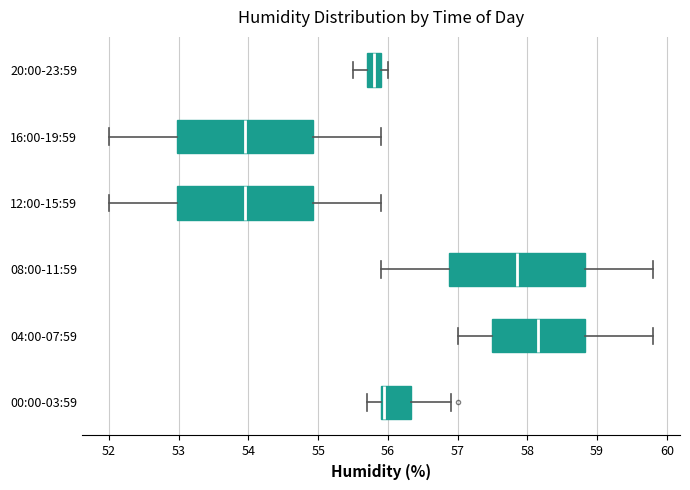

Reading bottom to top, transcribe this box plot: for each box, give where its median line is, the range the box spans, and where its two whiskers end, as read against the x-axis. The values are not printed on the chart, so give them approximately, as read against the axis.

00:00-03:59: median 56.0, box 55.9 to 56.3, whiskers 55.7 to 56.9
04:00-07:59: median 58.2, box 57.5 to 58.8, whiskers 57.0 to 59.8
08:00-11:59: median 57.9, box 56.9 to 58.8, whiskers 55.9 to 59.8
12:00-15:59: median 54.0, box 53.0 to 54.9, whiskers 52.0 to 55.9
16:00-19:59: median 54.0, box 53.0 to 54.9, whiskers 52.0 to 55.9
20:00-23:59: median 55.8, box 55.7 to 55.9, whiskers 55.5 to 56.0